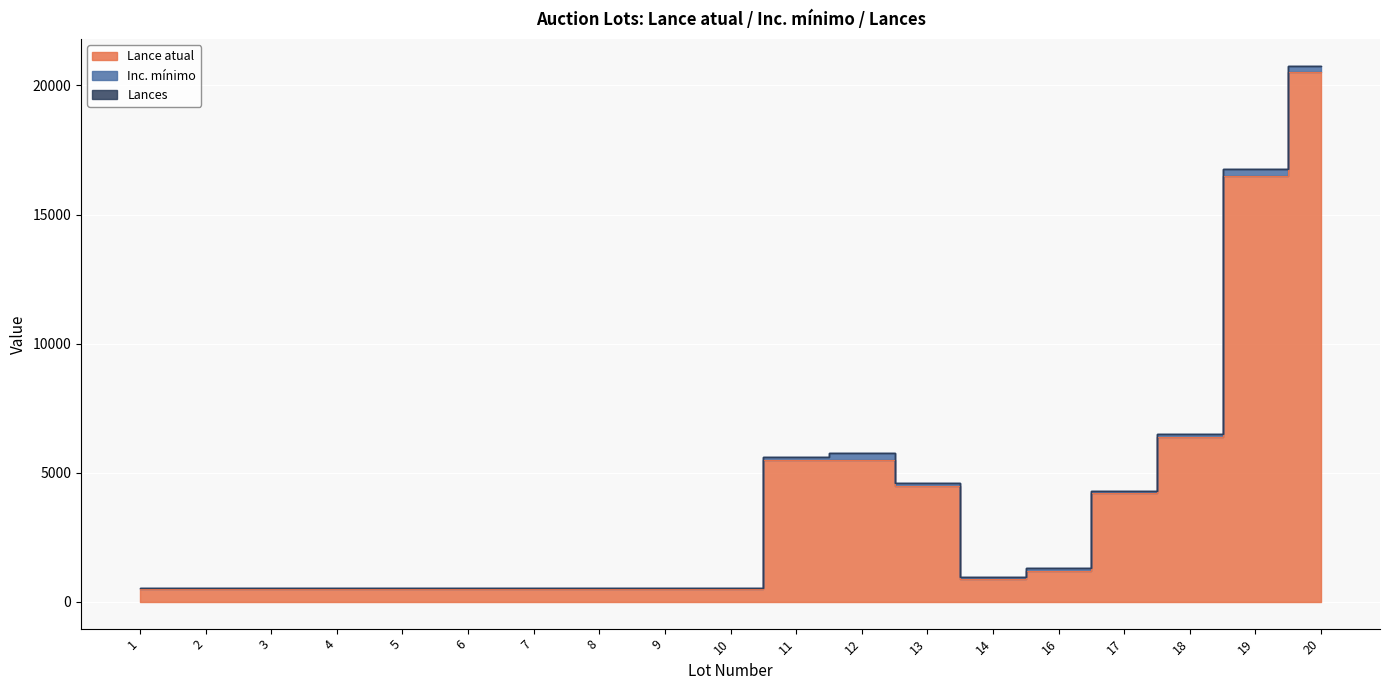

Rank the categories by Lance atual value from lowest to highest.

1, 2, 3, 4, 5, 6, 7, 8, 9, 10, 14, 16, 17, 13, 11, 12, 18, 19, 20